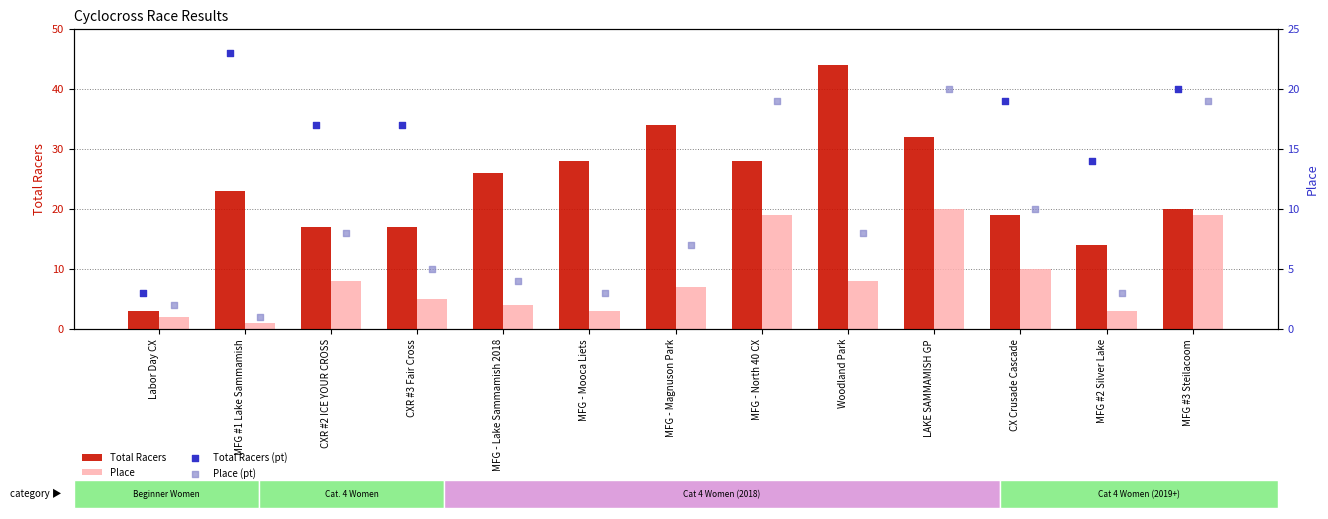

Which series has the largest total across all categories?

Total Racers